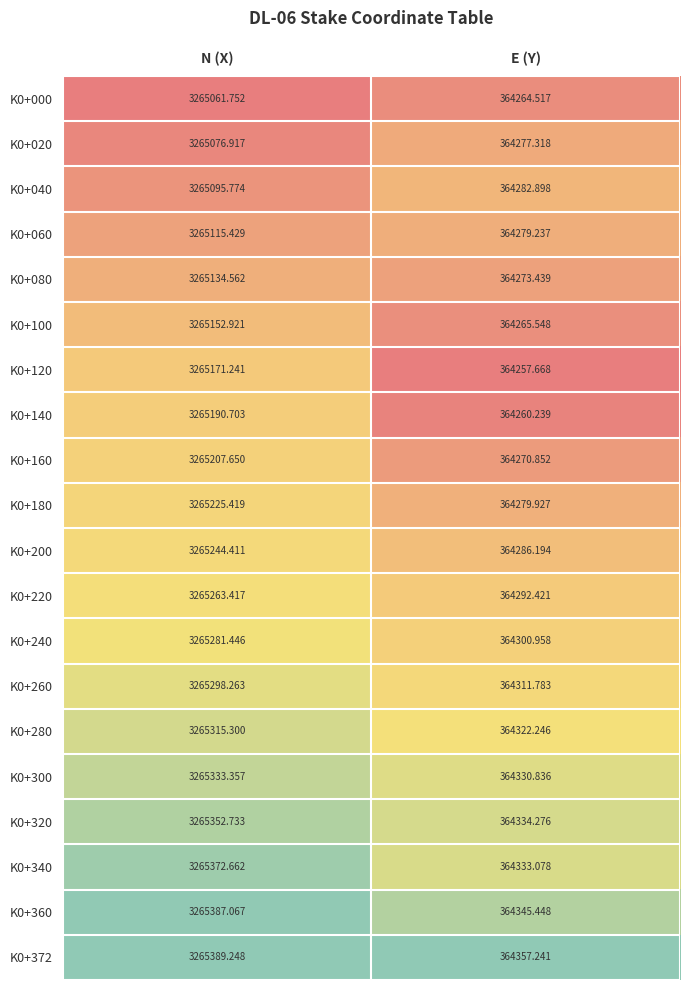

At which label does K0+060 first exceed 3265115?

N (X)